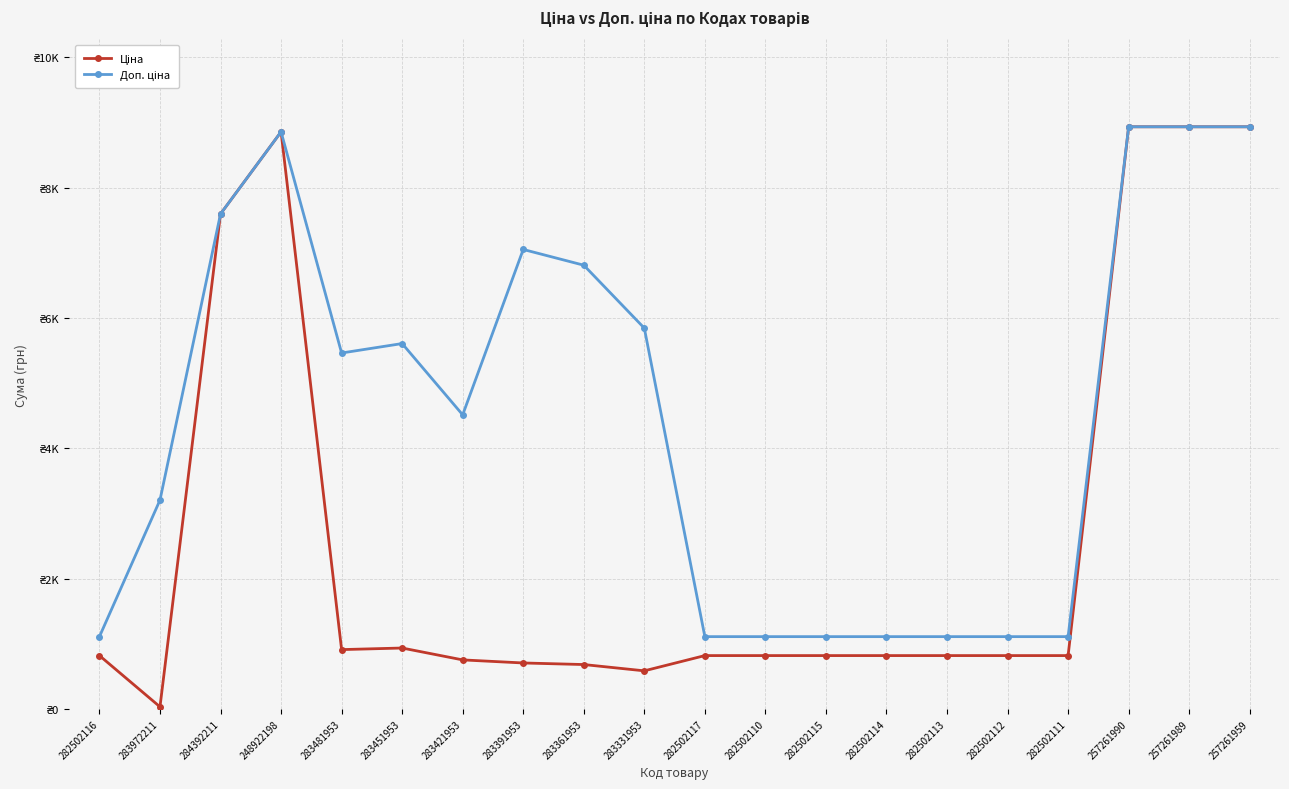

What is the highest value of the Ціна series?

8934.1